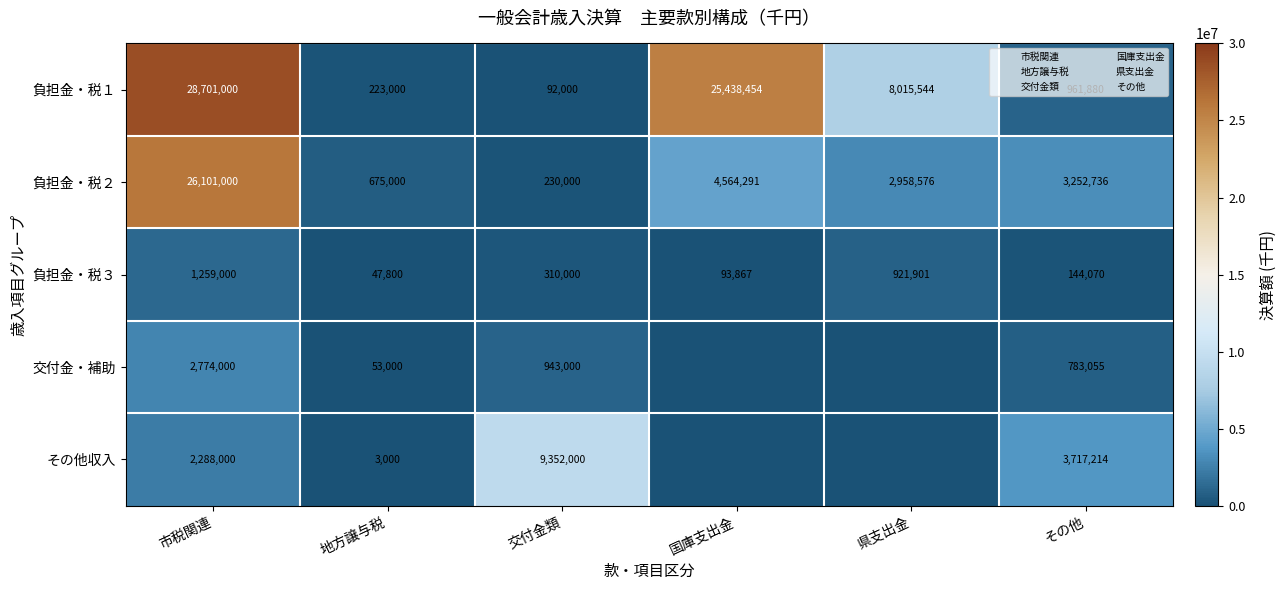

How many data points in その他収入 are less than 2288000?

3